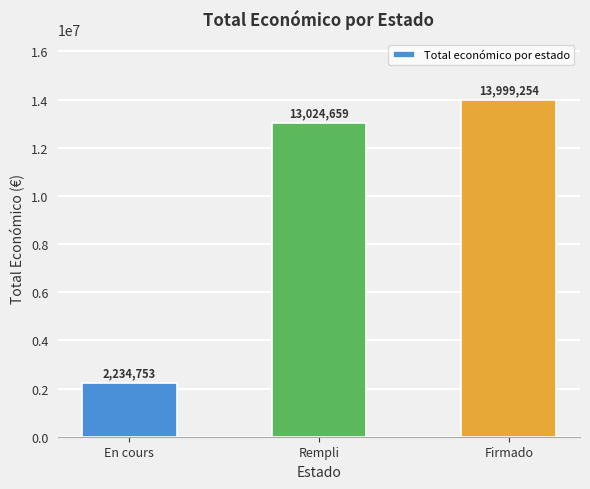

Which category has the lowest value across all series?

En cours